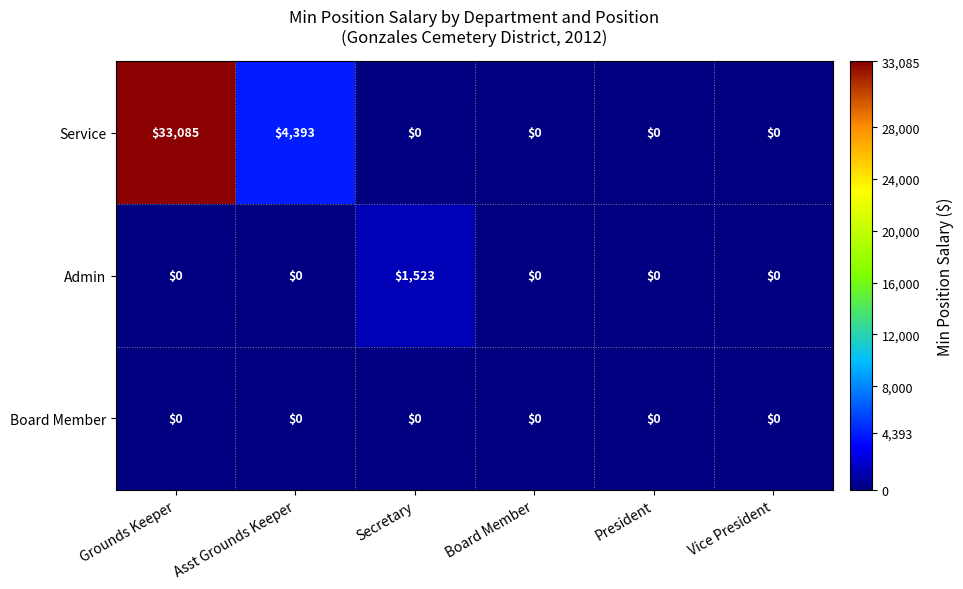

Which series has the largest total across all categories?

Service